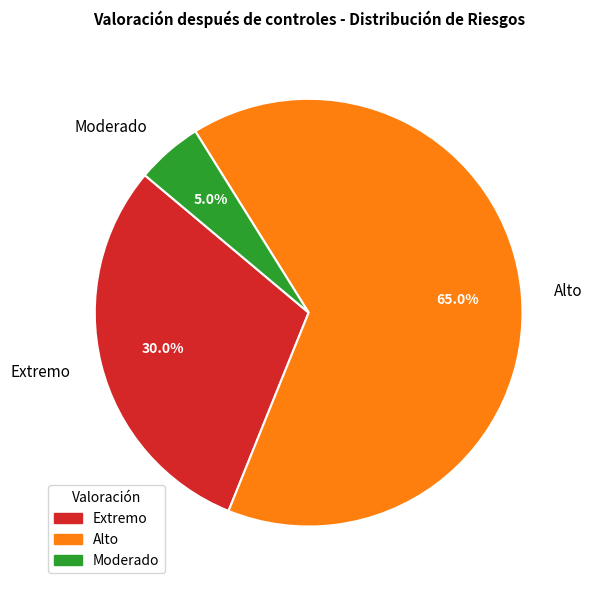

Does any single category account for the majority?

Yes